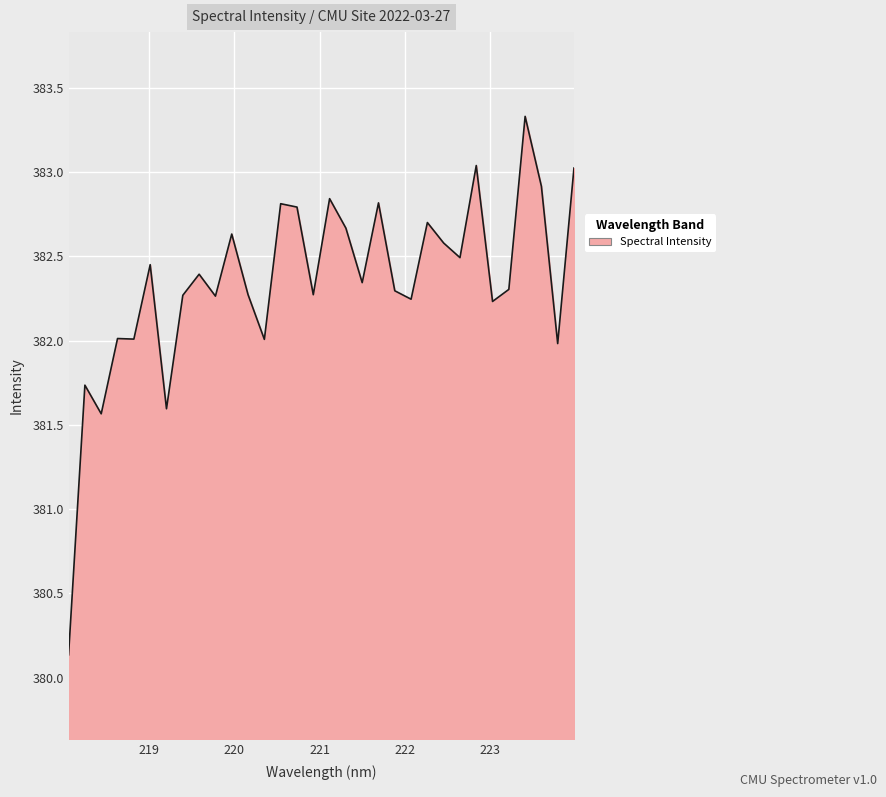

What is the difference between the maximum and minimum values?

3.2